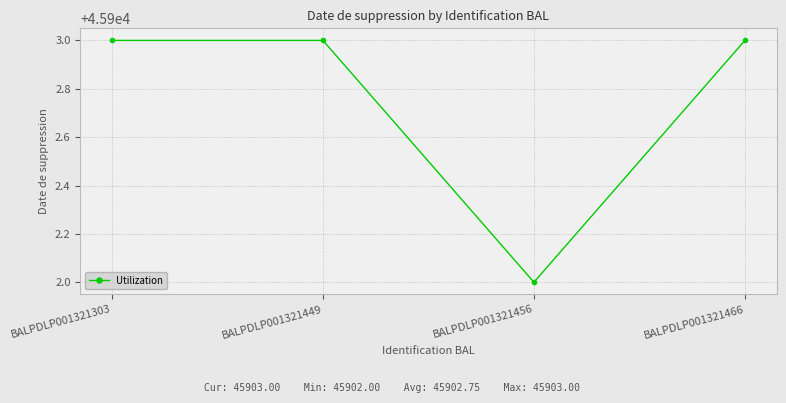

What is the ratio of the value at BALPDLP001321303 to the value at BALPDLP001321466?

1.0